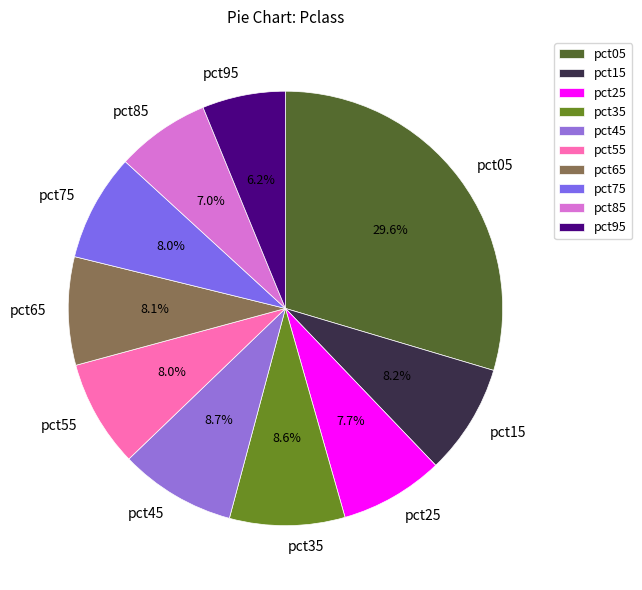

To the nearest percent, what is the difference between the pct75 and pct95 slice percentages?

2%